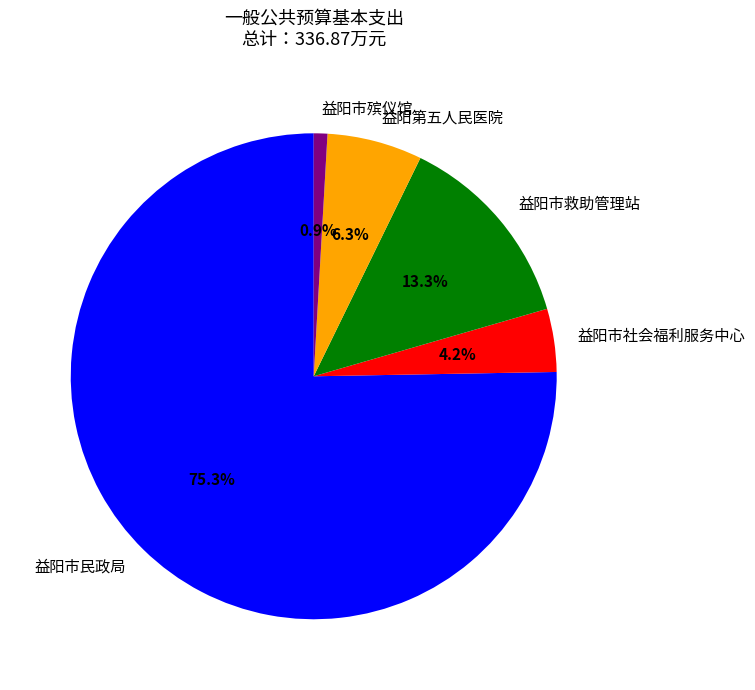

Approximately how many times larger is the value at 益阳市民政局 compared to 益阳市殡仪馆?

83.1